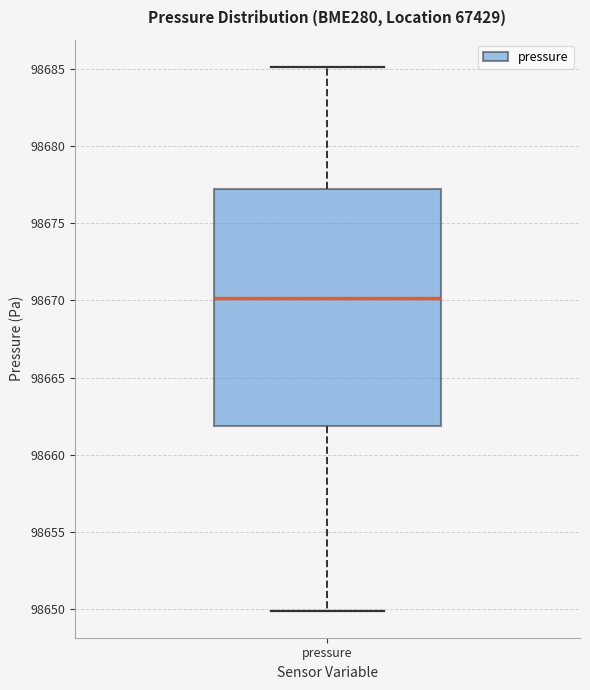

Read this box plot against the y-axis: the position of the median line, the range covered by the box, and the ends of both whiskers. The values are not printed on the chart, so give them approximately, as read against the axis.

median 98670, box 98662 to 98677, whiskers 98650 to 98685